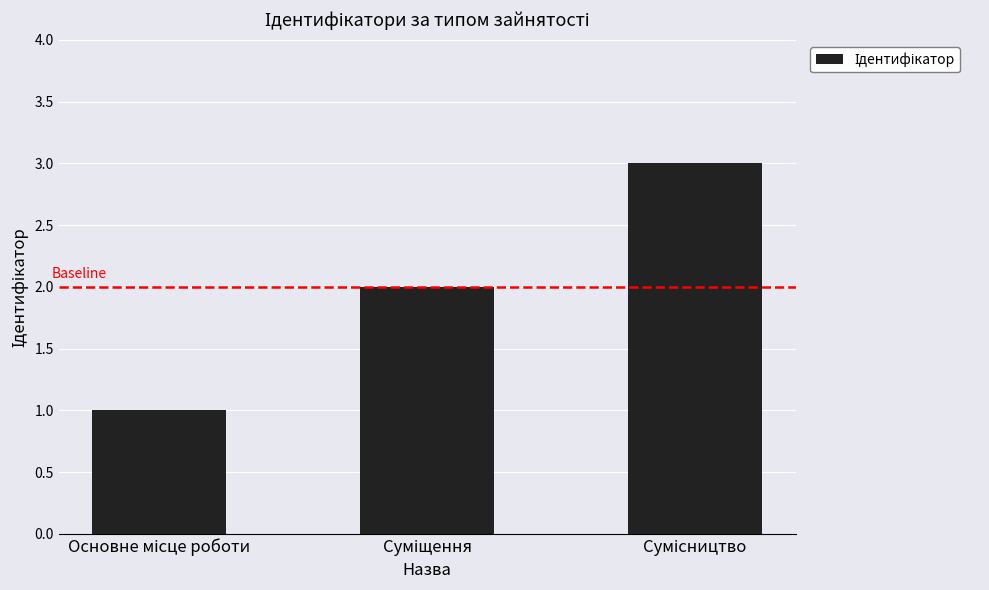

What is the sum of all values?

6